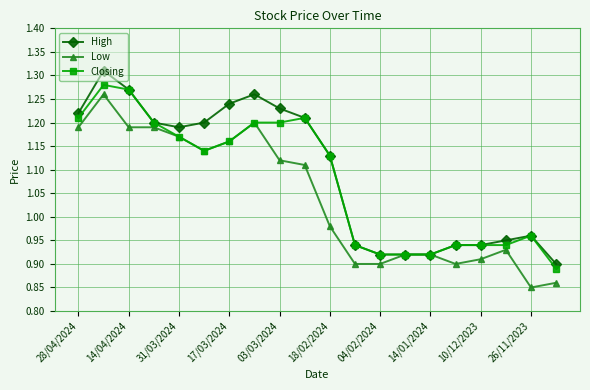

At how many categories does at least one series exceed 0?

20